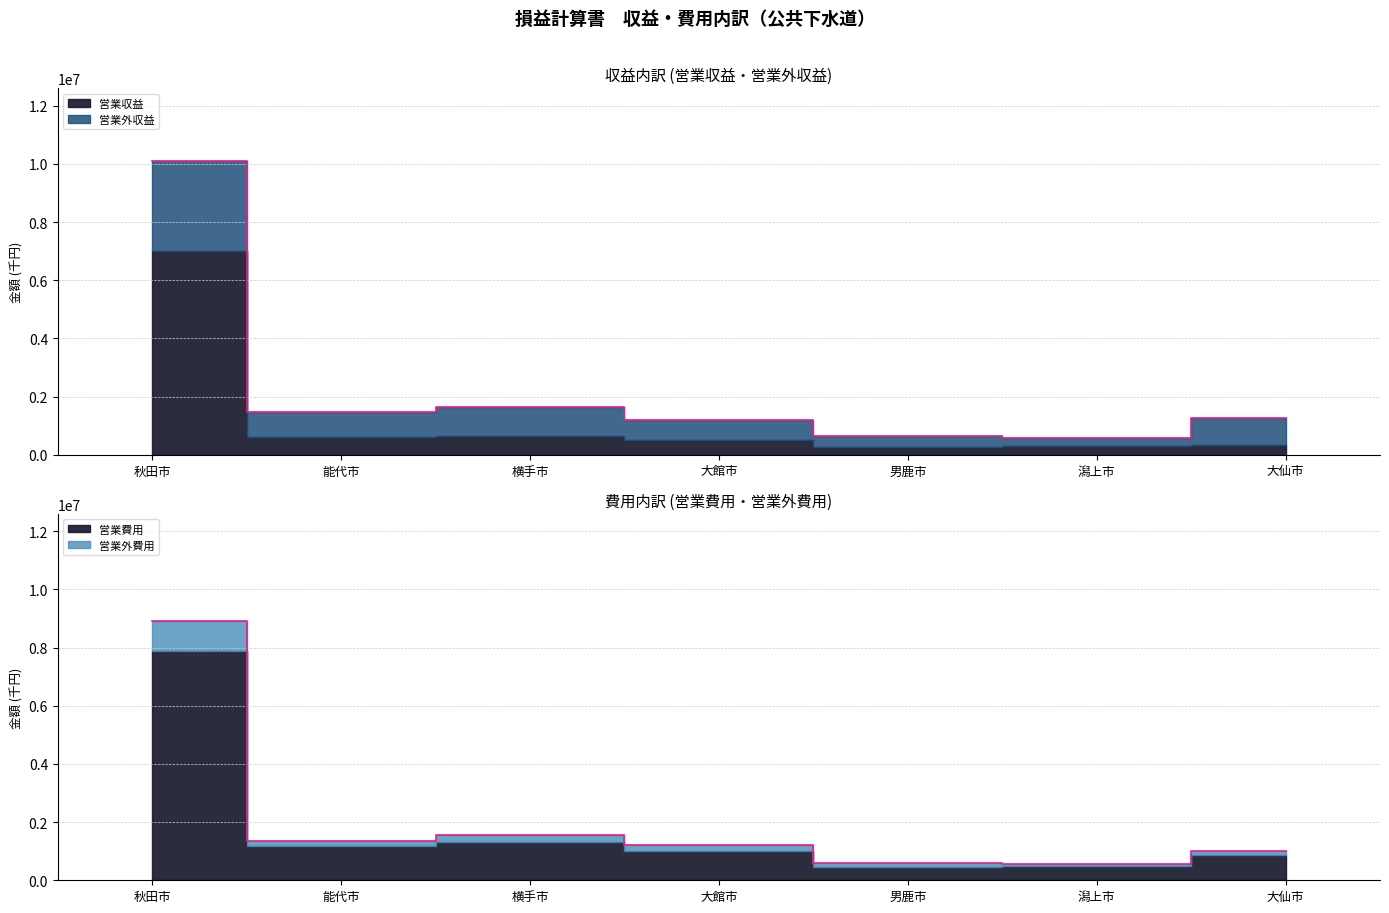

Rank the categories by 営業収益 value from lowest to highest.

潟上市, 男鹿市, 大館市, 大仙市, 能代市, 横手市, 秋田市